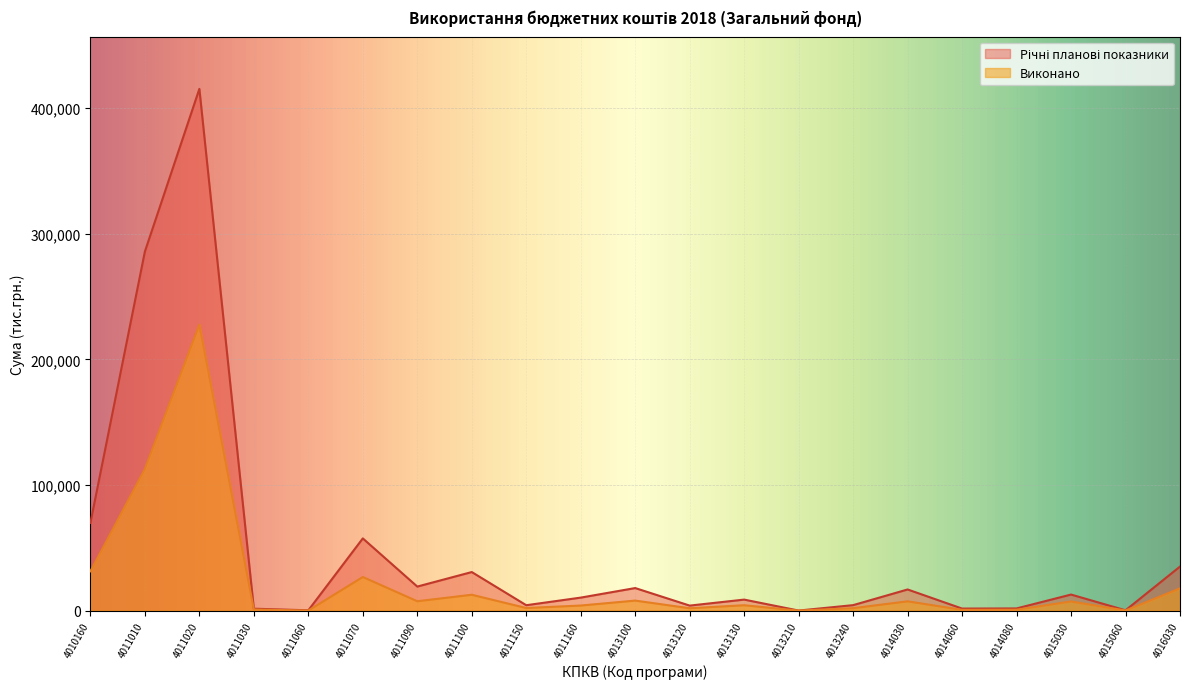

List the labels in order of Виконано value, largest first.

4011020, 4011010, 4010160, 4011070, 4016030, 4011100, 4013100, 4011090, 4014030, 4015030, 4013130, 4011160, 4011150, 4013240, 4013120, 4011030, 4014080, 4014060, 4015060, 4011060, 4013210